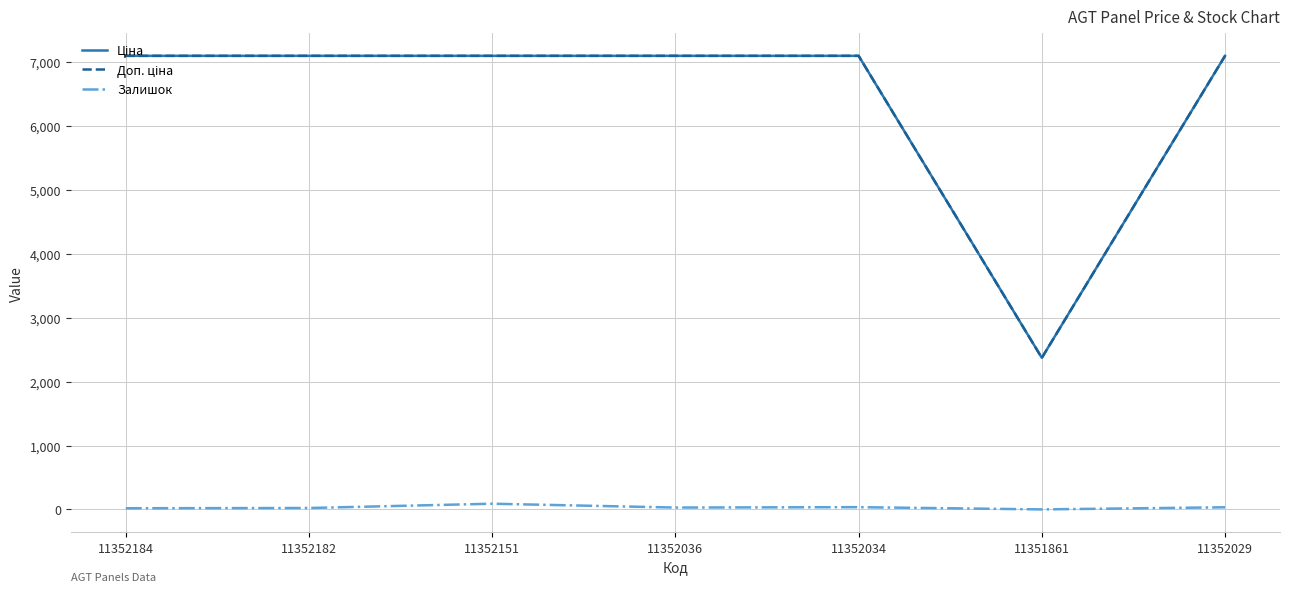

True or false: Залишок has a value of 33.0 at 11352029.

True